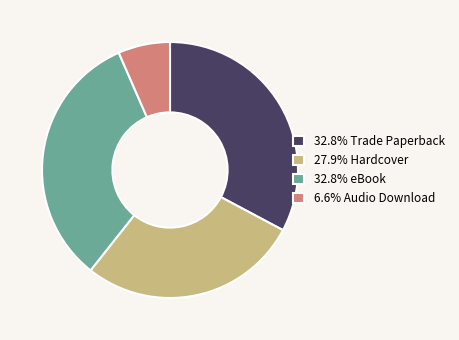

Is 32.8% eBook the majority of the pie?

No